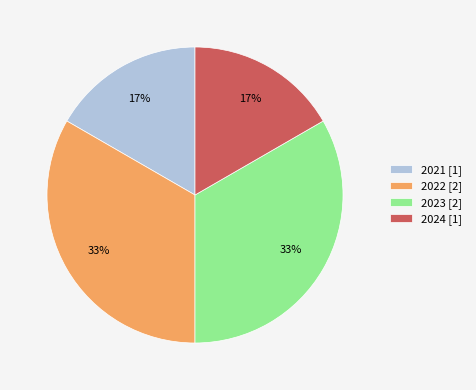

What is the ratio of the value at 2021 [1] to the value at 2024 [1]?

1.0